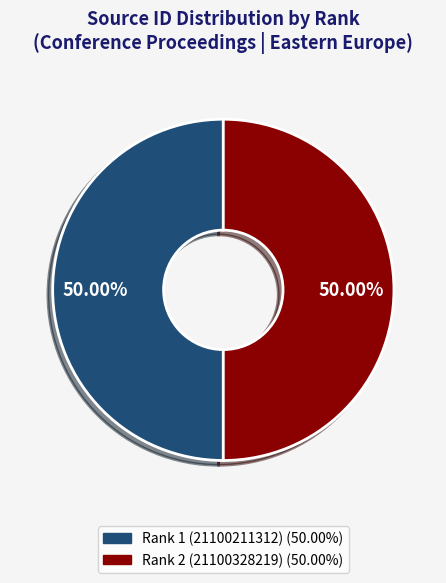

To the nearest percent, what is the average slice percentage?

50%